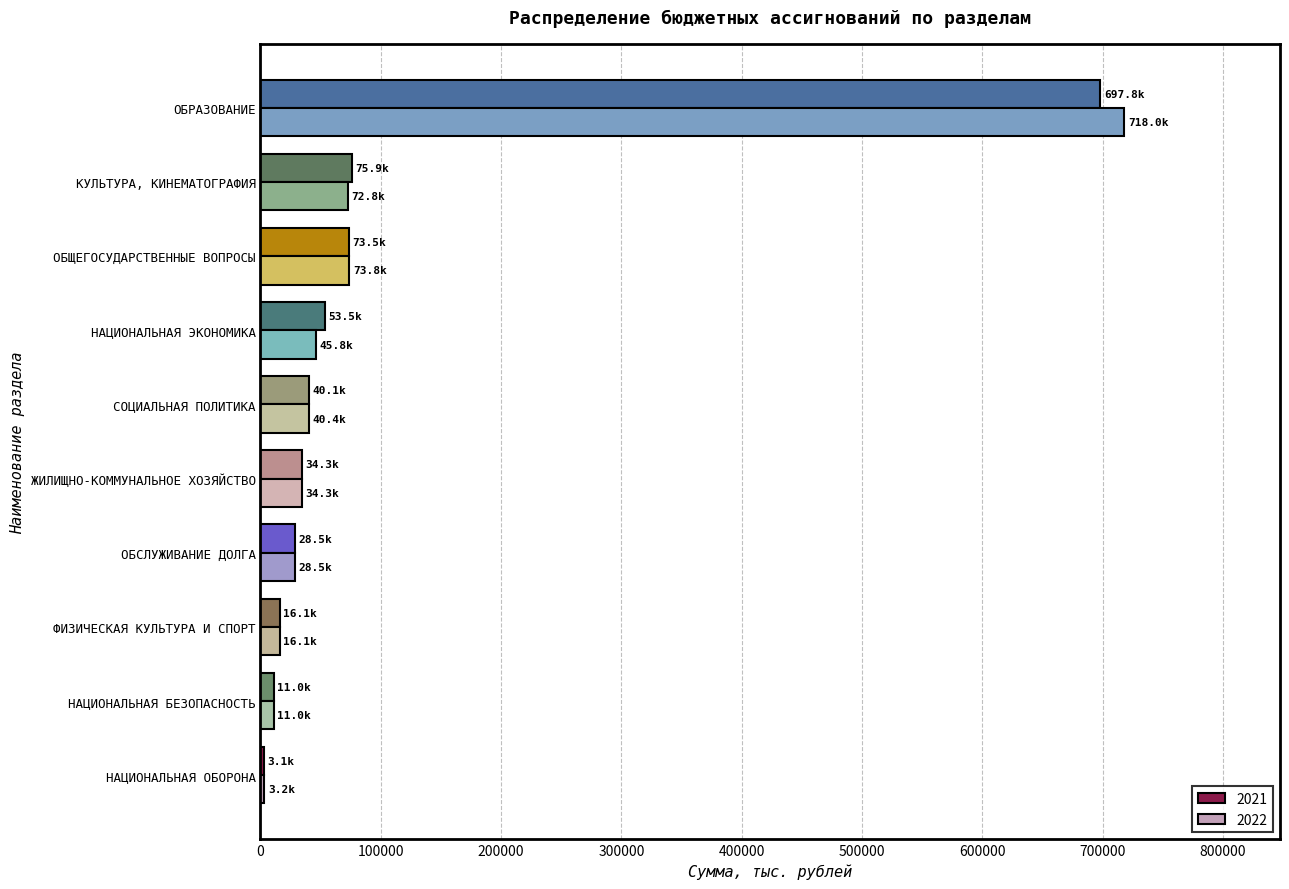

Which series has the widest spread of values?

2022